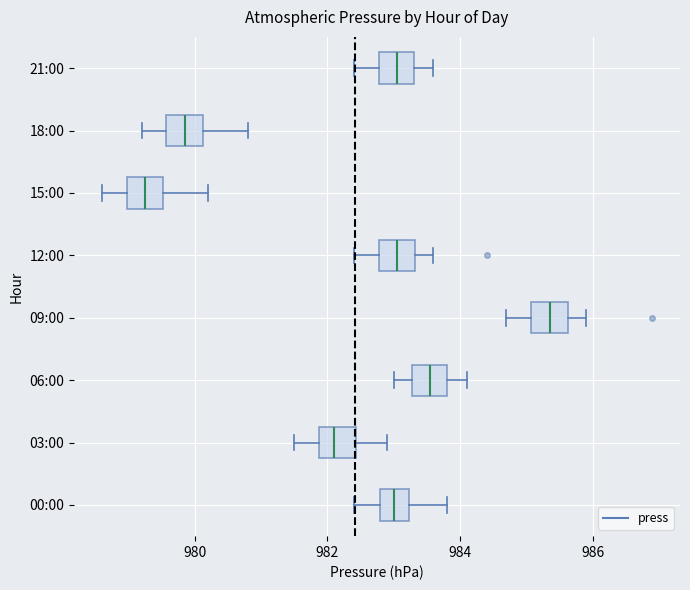

Reading bottom to top, read every box against the x-axis: the position of its median line, the range the box covers, and the ends of its whiskers. The values are not printed on the chart, so give them approximately, as read against the axis.

00:00: median 983.0, box 982.8 to 983.2, whiskers 982.4 to 983.8
03:00: median 982.2, box 981.8 to 982.4, whiskers 981.6 to 983.0
06:00: median 983.6, box 983.2 to 983.8, whiskers 983.0 to 984.2
09:00: median 985.4, box 985.0 to 985.6, whiskers 984.8 to 986.0
12:00: median 983.0, box 982.8 to 983.4, whiskers 982.4 to 983.6
15:00: median 979.2, box 979.0 to 979.6, whiskers 978.6 to 980.2
18:00: median 979.8, box 979.6 to 980.2, whiskers 979.2 to 980.8
21:00: median 983.0, box 982.8 to 983.4, whiskers 982.4 to 983.6